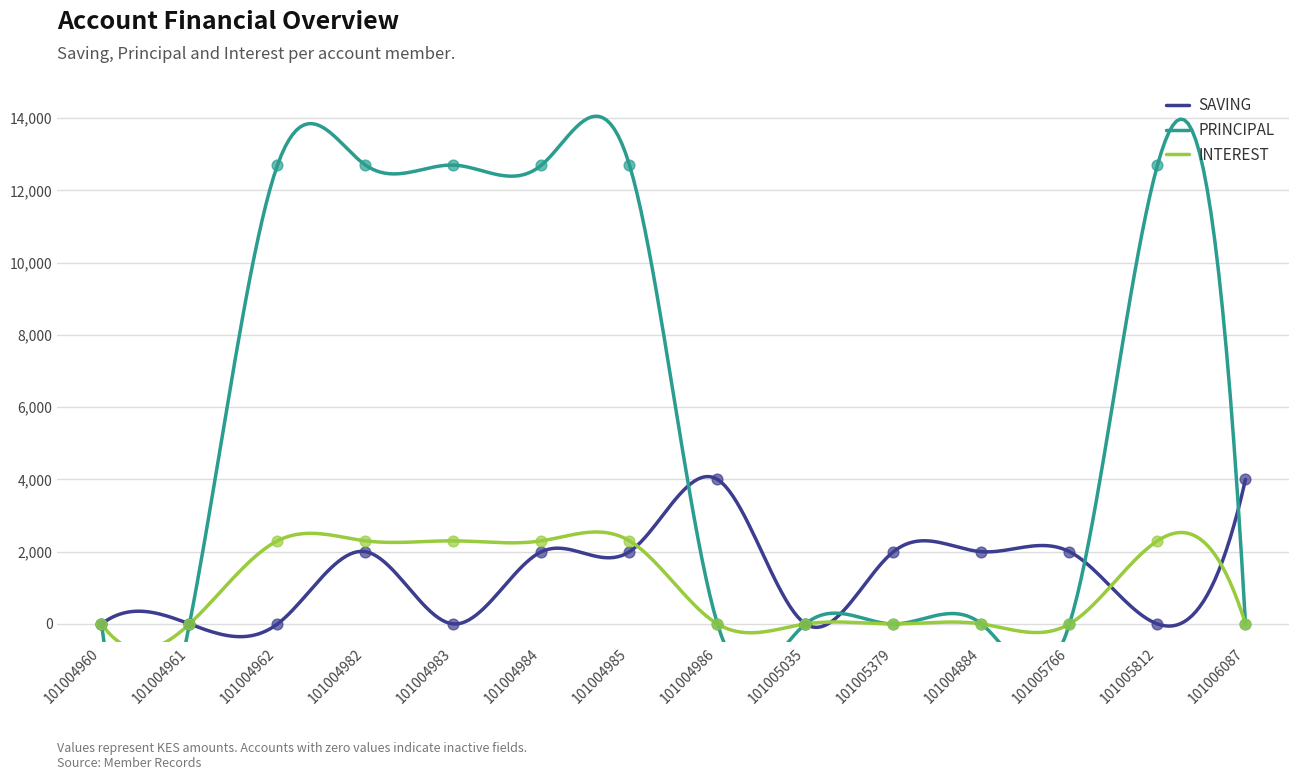

What is the minimum value for SAVING?

-352.3